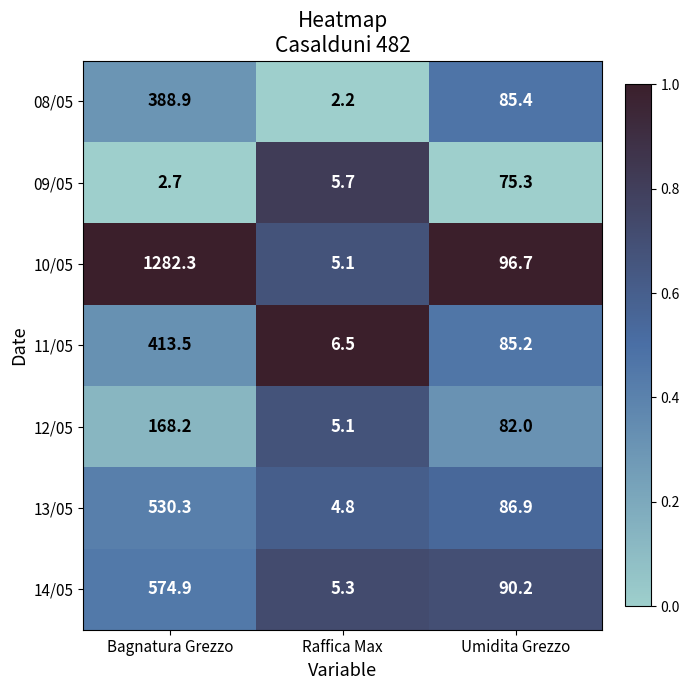

Rank the series by their maximum value, from lowest to highest.

09/05, 12/05, 08/05, 11/05, 13/05, 14/05, 10/05